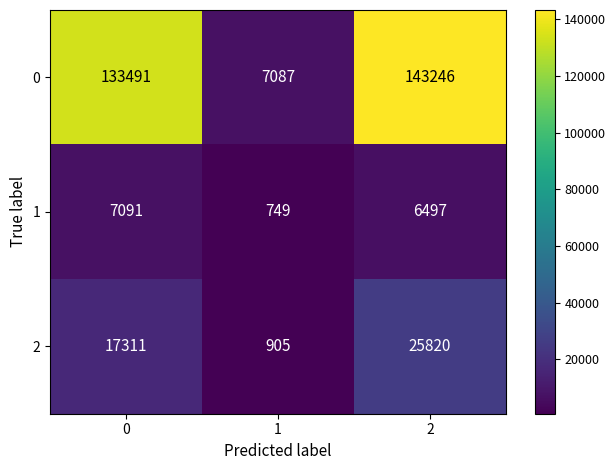

What is the sum of all 1 values?

14337